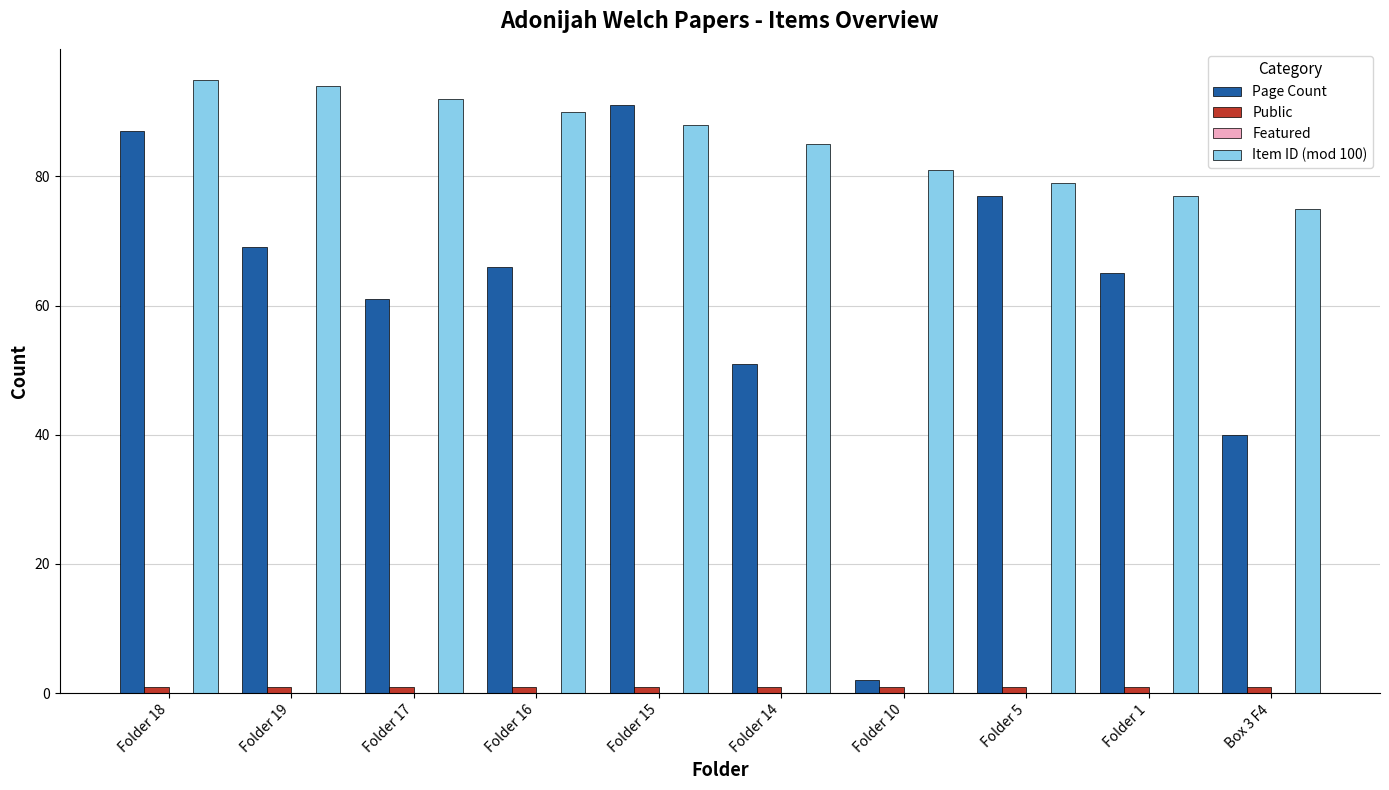

Is it true that Page Count equals 10 at Box 3 F4?

False